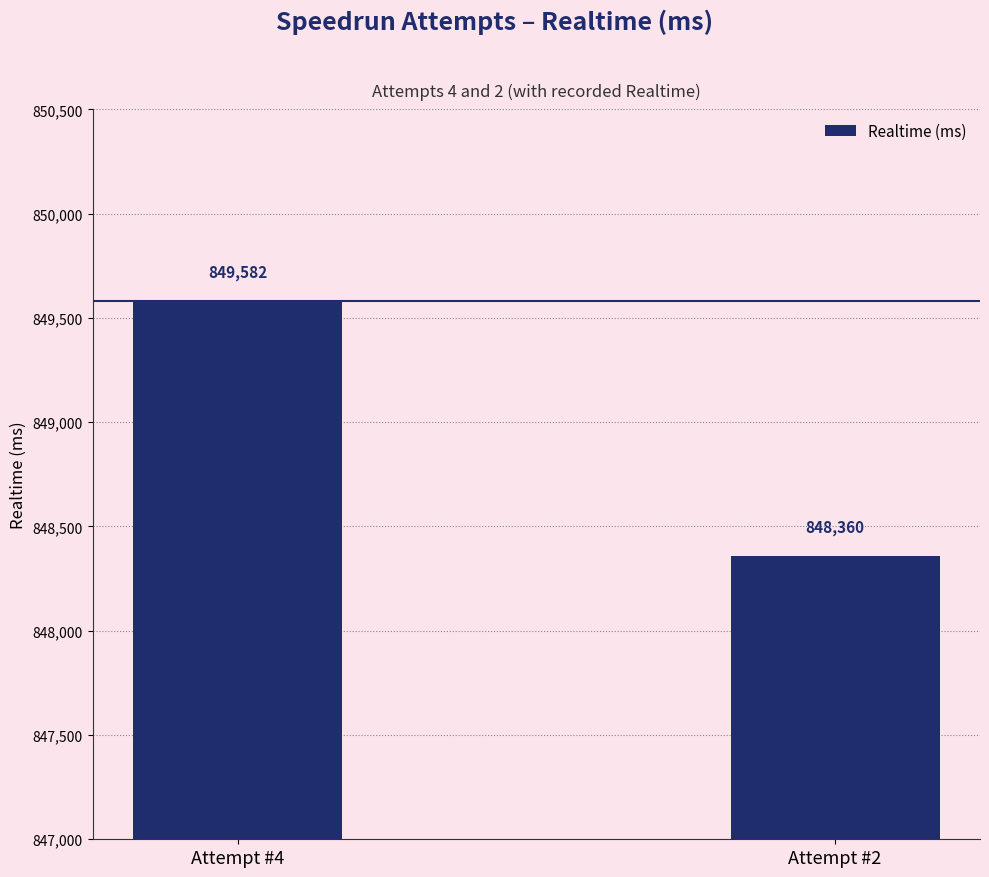

Rank the categories by value from highest to lowest.

Attempt #4, Attempt #2